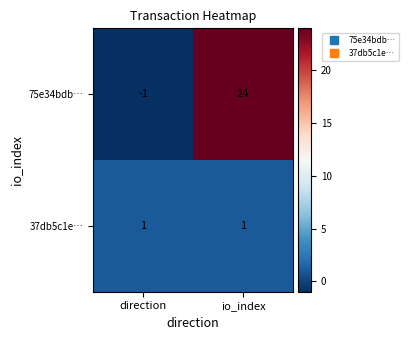

Which label corresponds to the largest value in the chart?

io_index